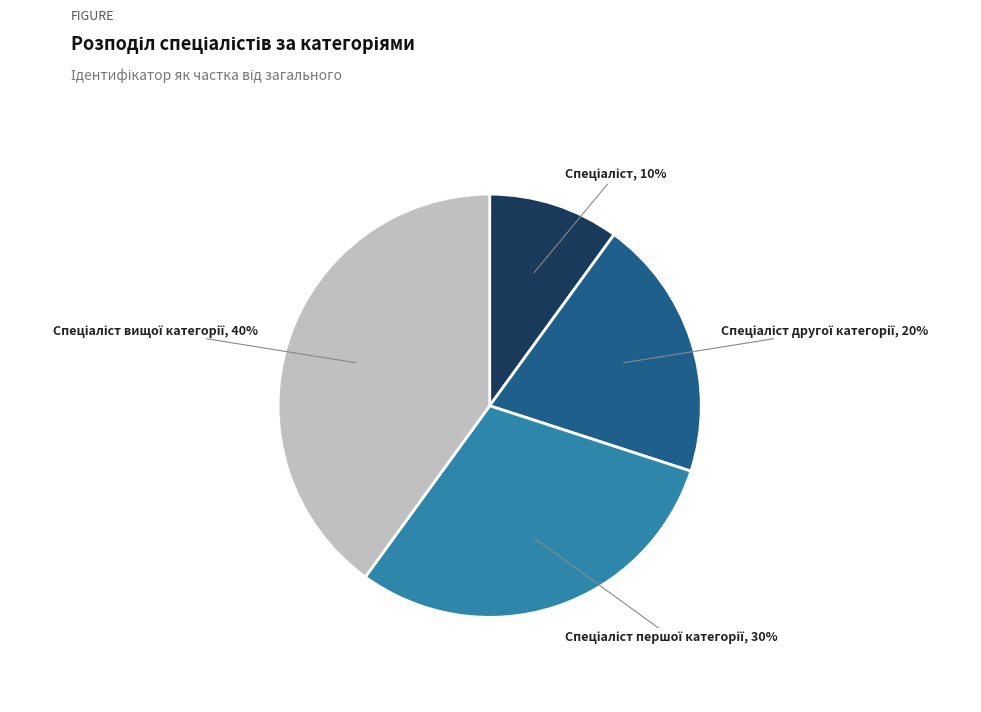

How many slices are in this pie chart?

4